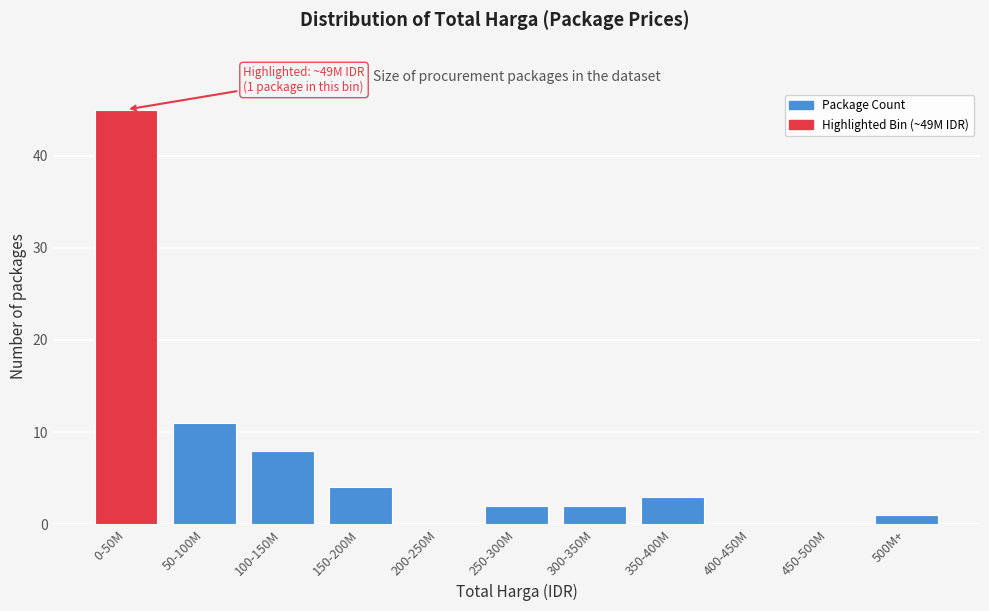

Reading left to right, what are all the values shown in this chart?

0-50M=45	50-100M=11	100-150M=8	150-200M=4	200-250M=0	250-300M=2	300-350M=2	350-400M=3	400-450M=0	450-500M=0	500M+=1